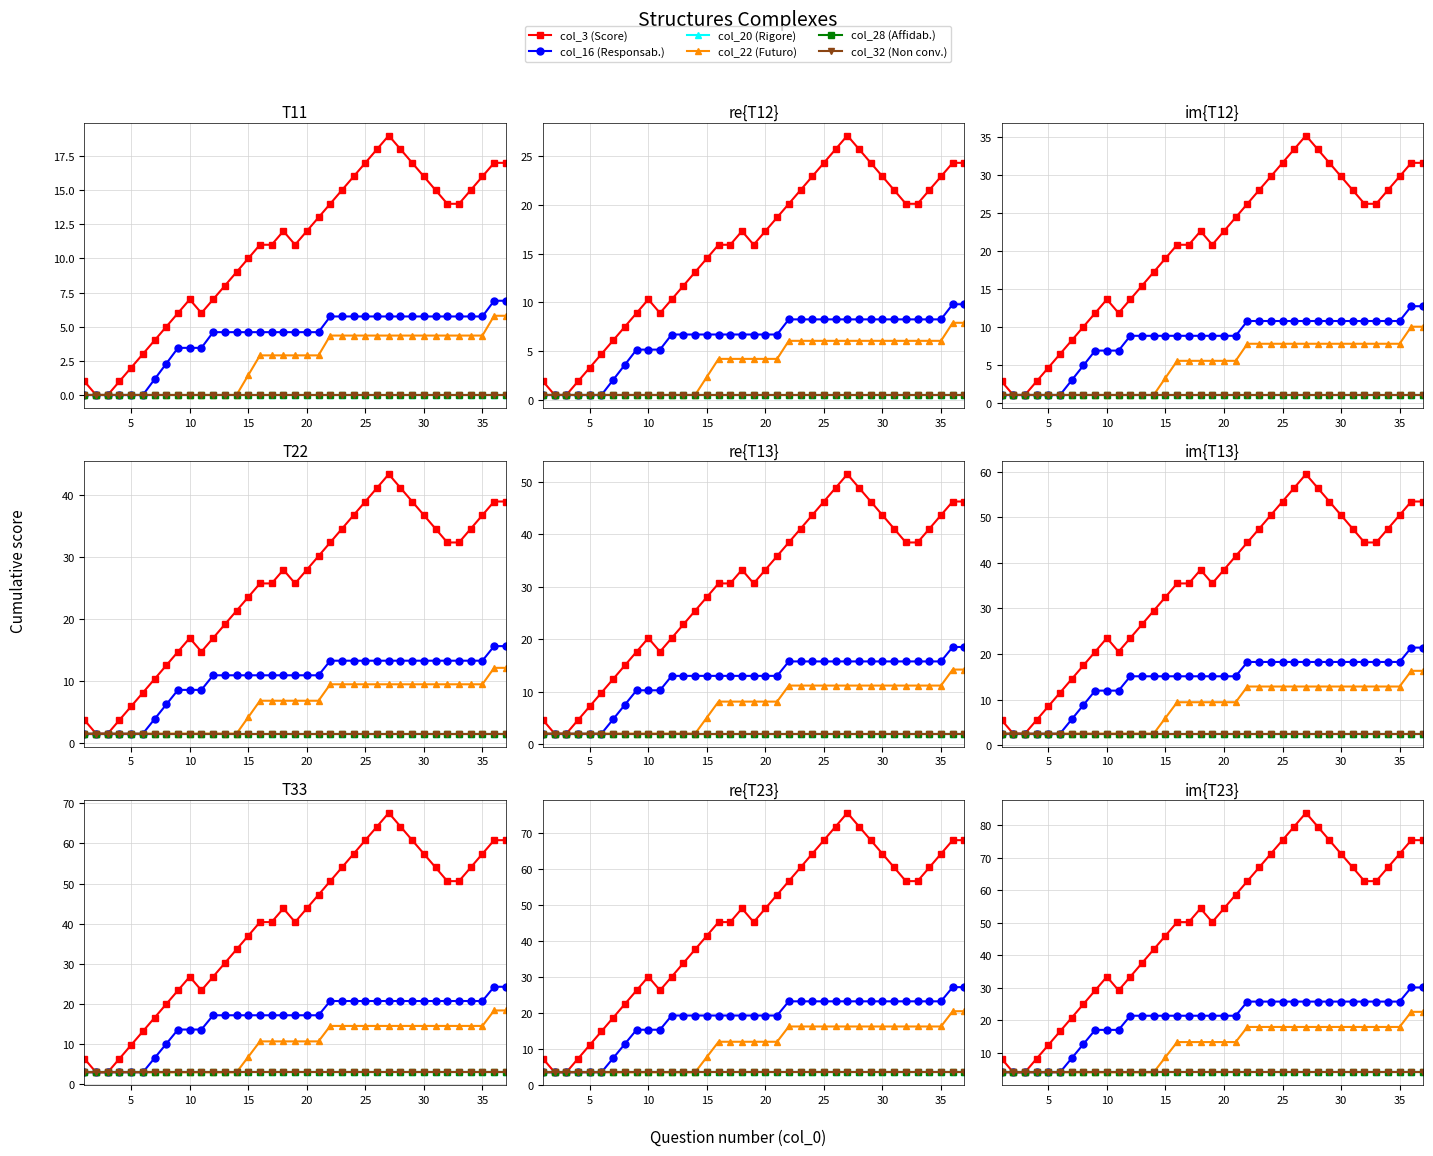

True or false: col_16 (Responsab.) has more than 2 points higher than both neighbors.

False